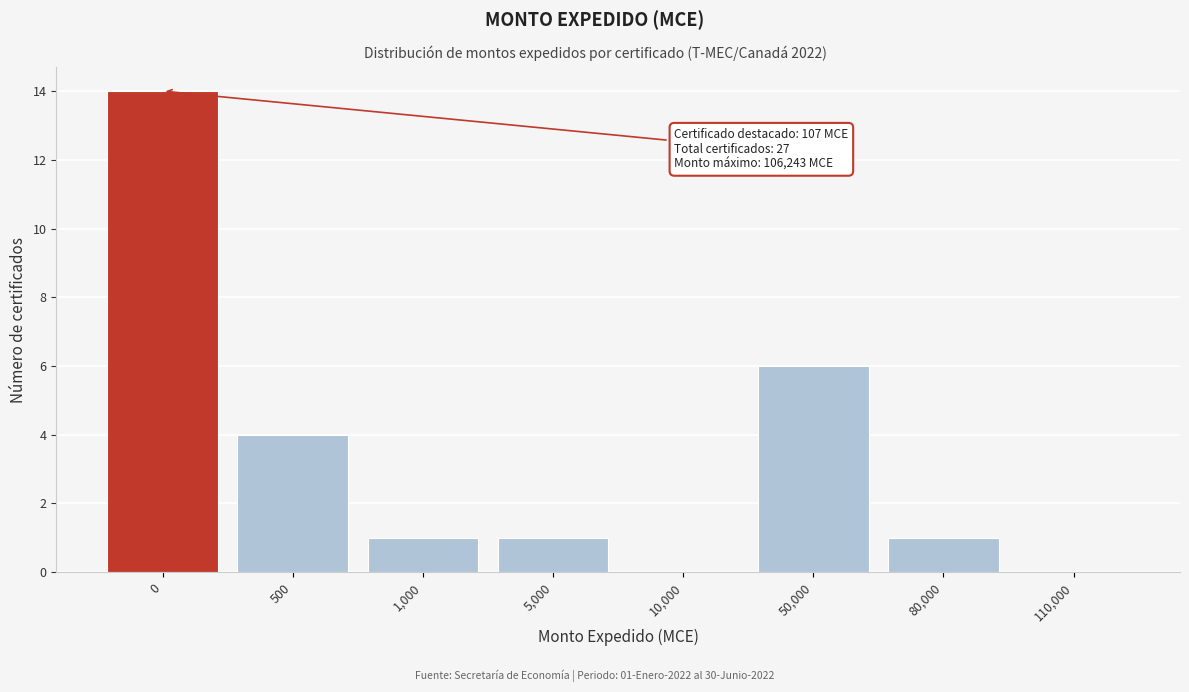

Reading right to left, what are all the values shown in this chart?

110,000=0	80,000=1	50,000=6	10,000=0	5,000=1	1,000=1	500=4	0=14